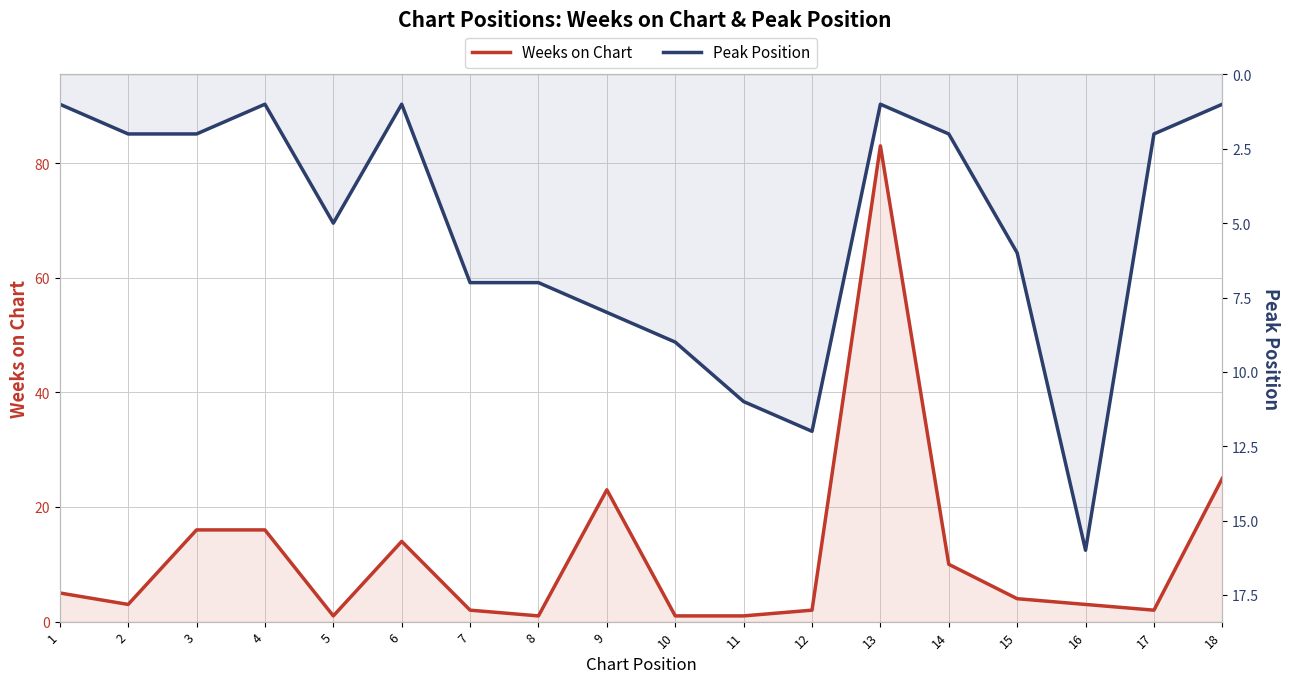

Reading left to right, extract all data points from this chart.

Weeks on Chart: 5	3	16	16	1	14	2	1	23	1	1	2	83	10	4	3	2	25
Peak Position: 1	2	2	1	5	1	7	7	8	9	11	12	1	2	6	16	2	1